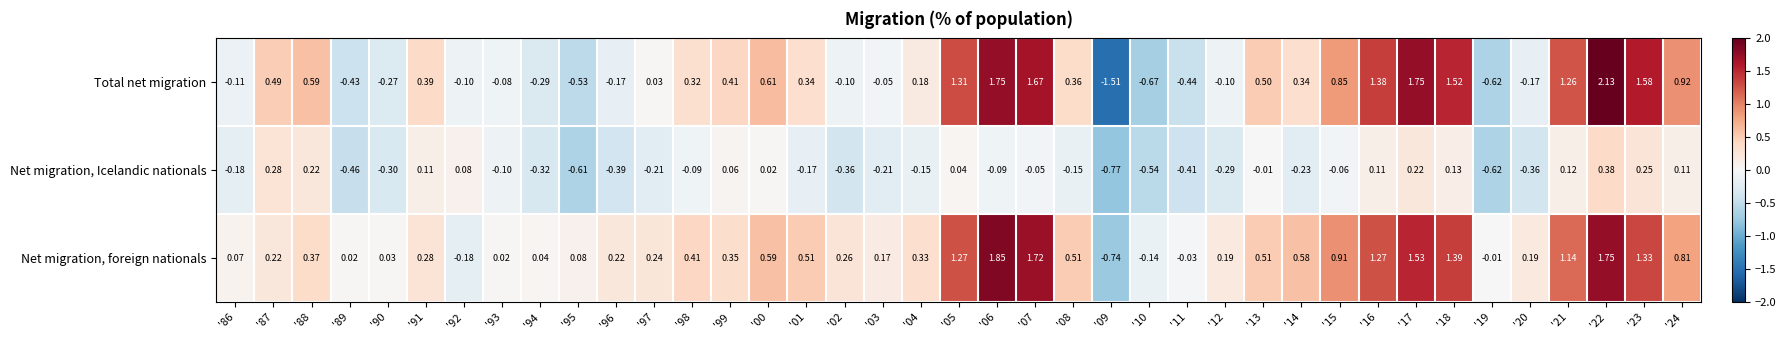

Is the value of Net migration, Icelandic nationals at '14 greater than the value of Net migration, foreign nationals at '98?

No